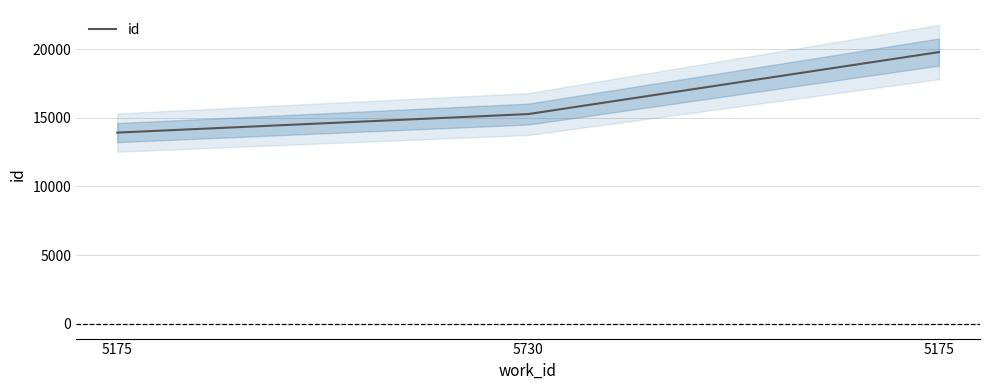

At which label is the value closest to 16854?

5730